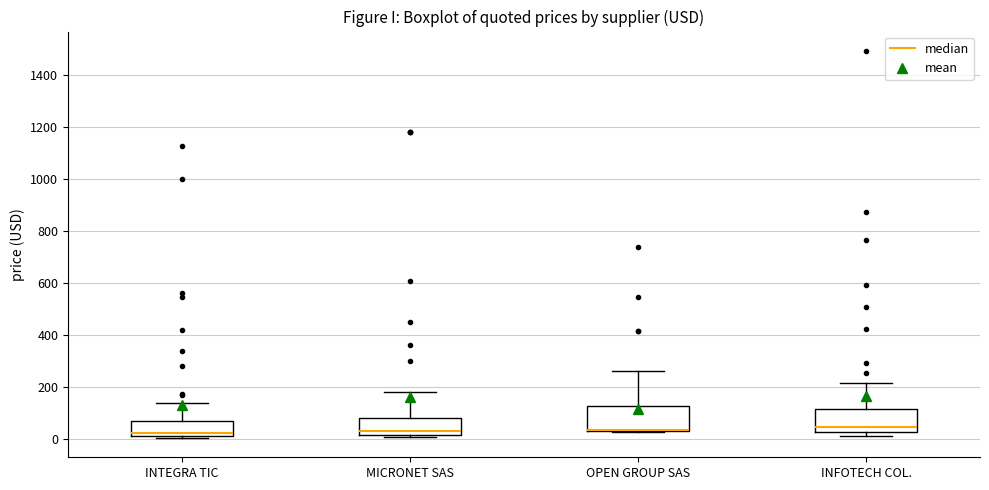

Reading left to right, transcribe this box plot: for each box, give where its median line is, the range the box spans, and where its two whiskers end, as read against the y-axis. The values are not printed on the chart, so give them approximately, as read against the axis.

INTEGRA TIC: median 20 (just above the box's lower edge), box 20 to 60, whiskers 0 to 140
MICRONET SAS: median 40, box 20 to 80, whiskers 0 to 180
OPEN GROUP SAS: median 40 (drawn on the box's lower edge), box 40 to 120, whiskers 20 to 260
INFOTECH COL.: median 40, box 20 to 120, whiskers 20 (just below the box's lower edge) to 220